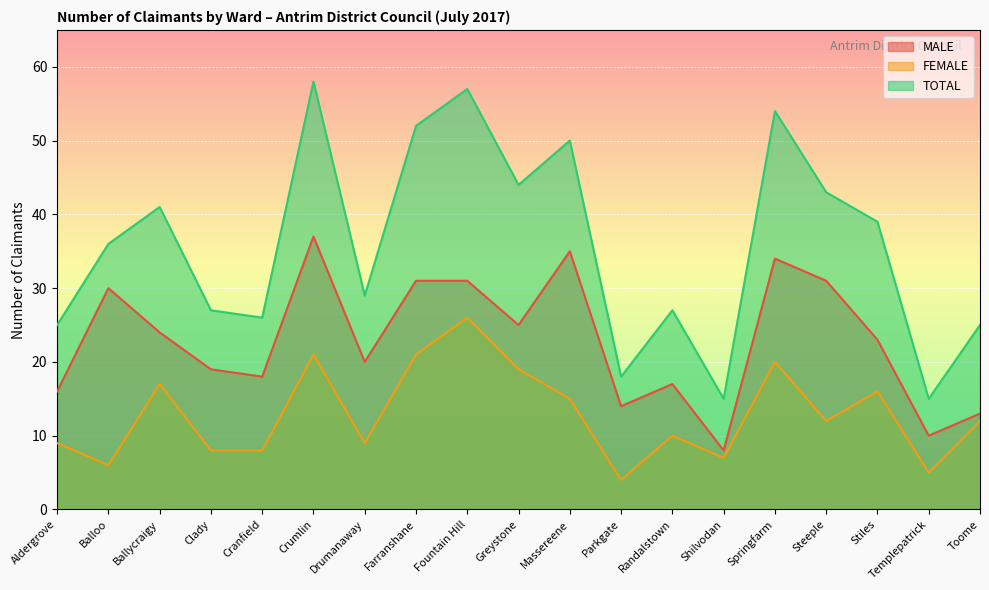

How many data points does each series have?

19